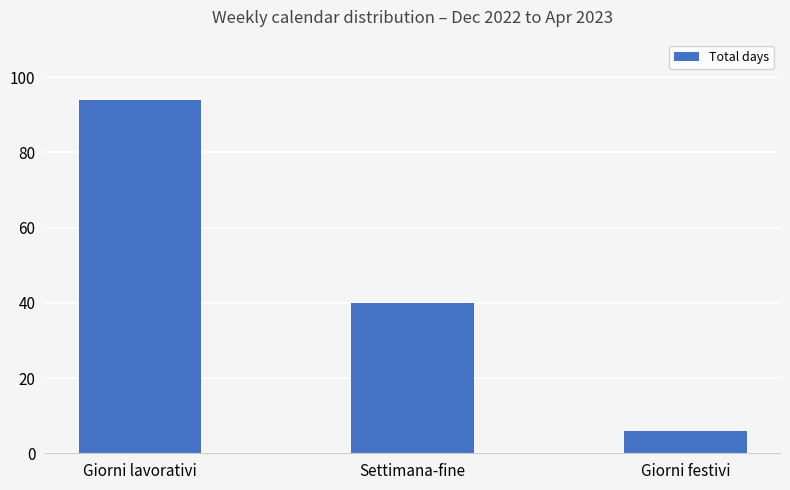

Between Giorni festivi and Settimana-fine, which is larger?

Settimana-fine